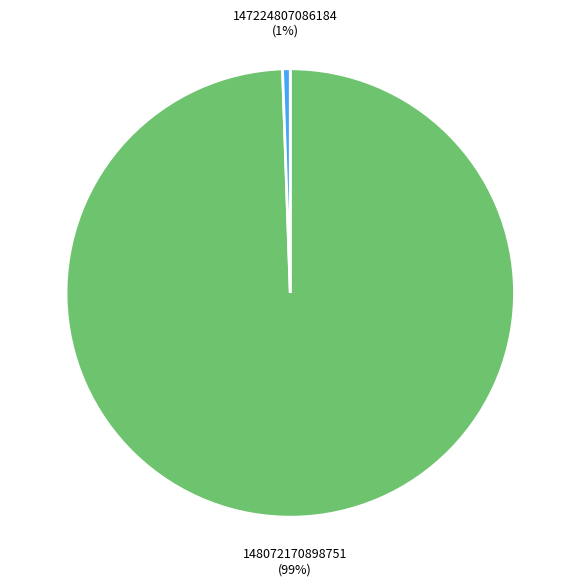

Does any single category account for the majority?

Yes